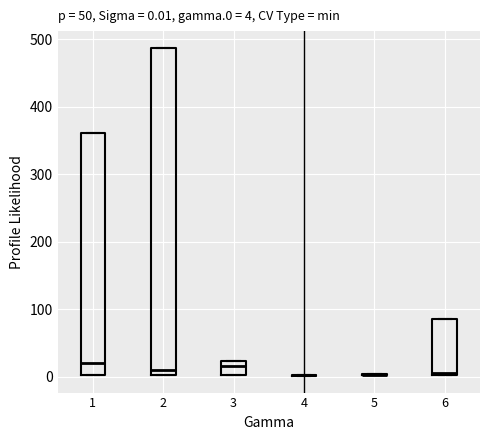

Which box is the tallest, from its lower edge to its upper edge?

2